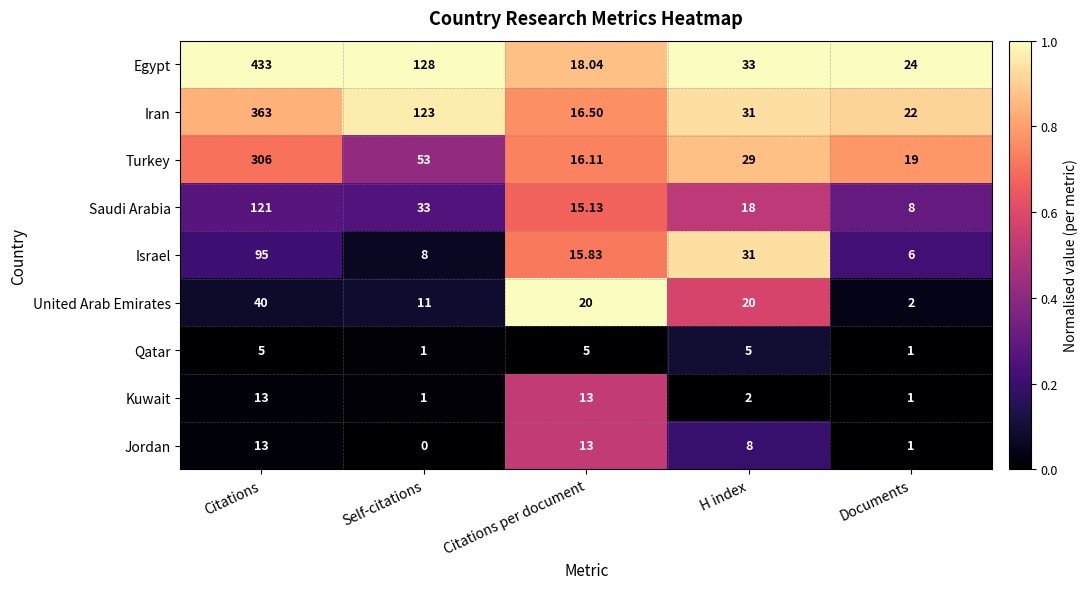

At which label is Turkey closest to 161?

Self-citations